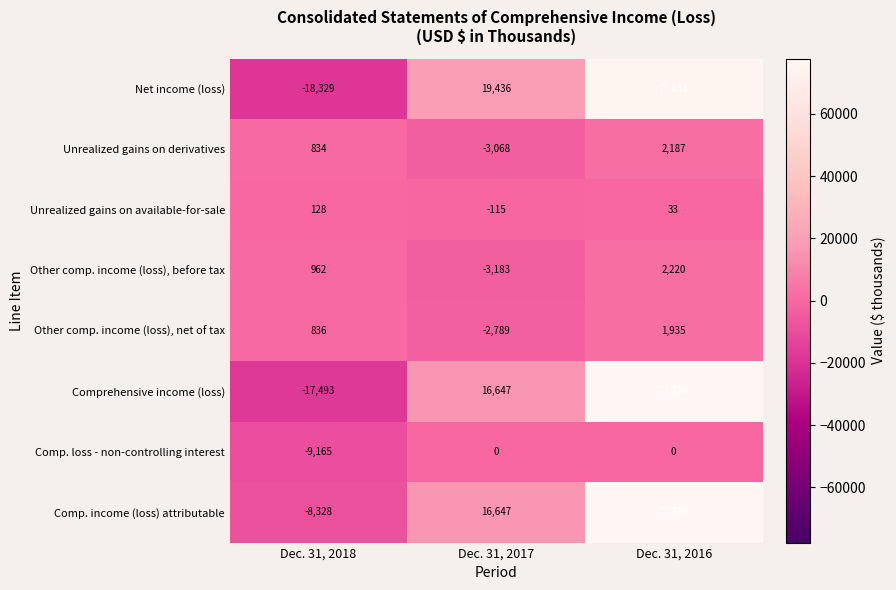

How many data points does each series have?

3